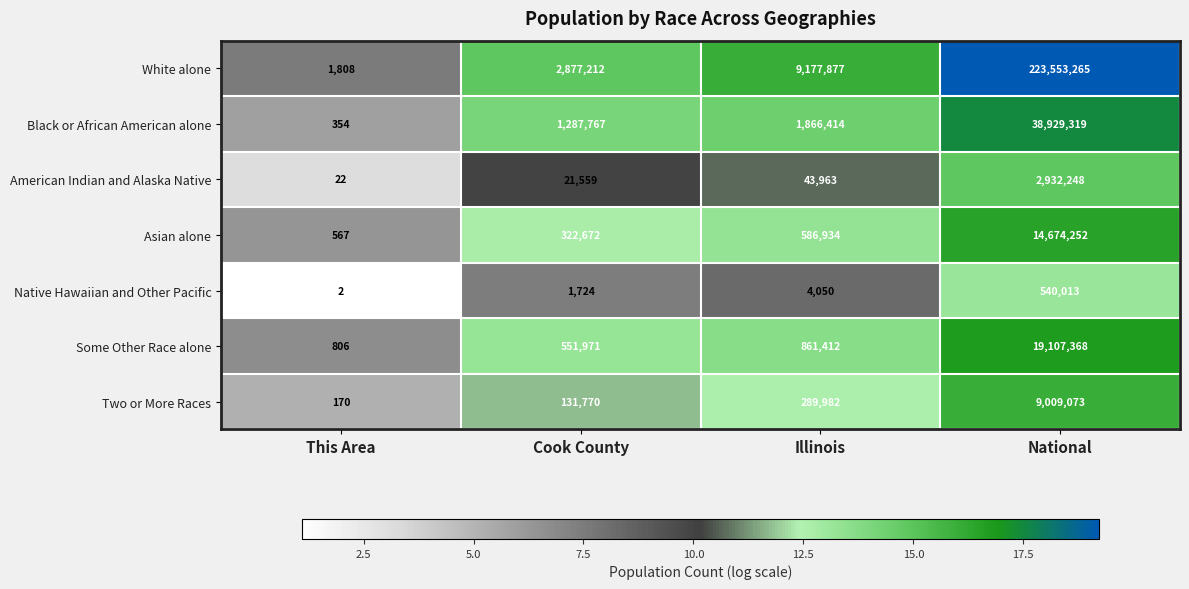

Count the number of categories in the chart.

4